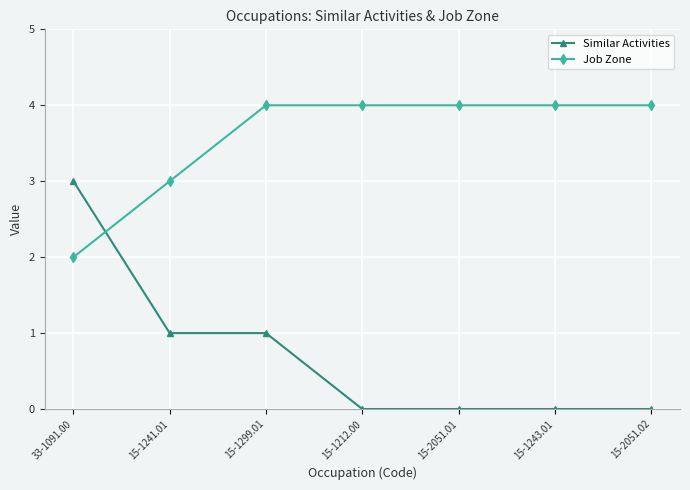

What is the sum of the Similar Activities values at 15-1299.01 and 33-1091.00?

4